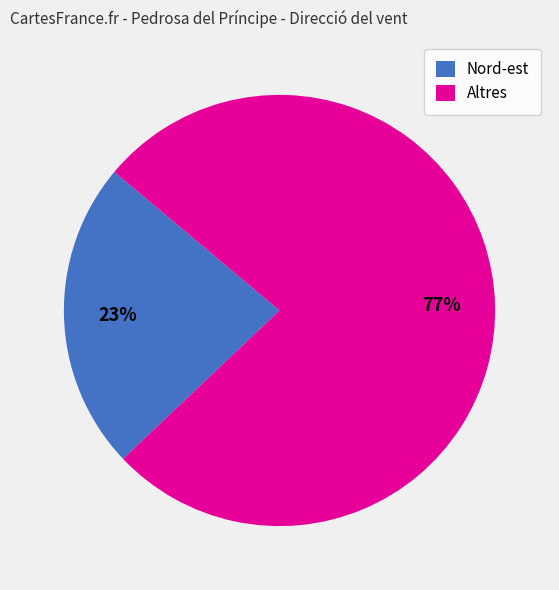

Approximately how many times larger is the value at Altres compared to Nord-est?

3.3